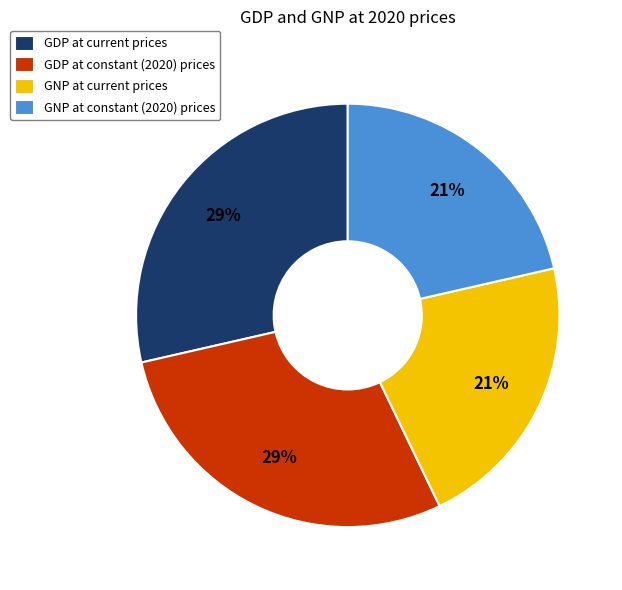

To the nearest percent, what percentage of the pie is GNP at current prices?

21%